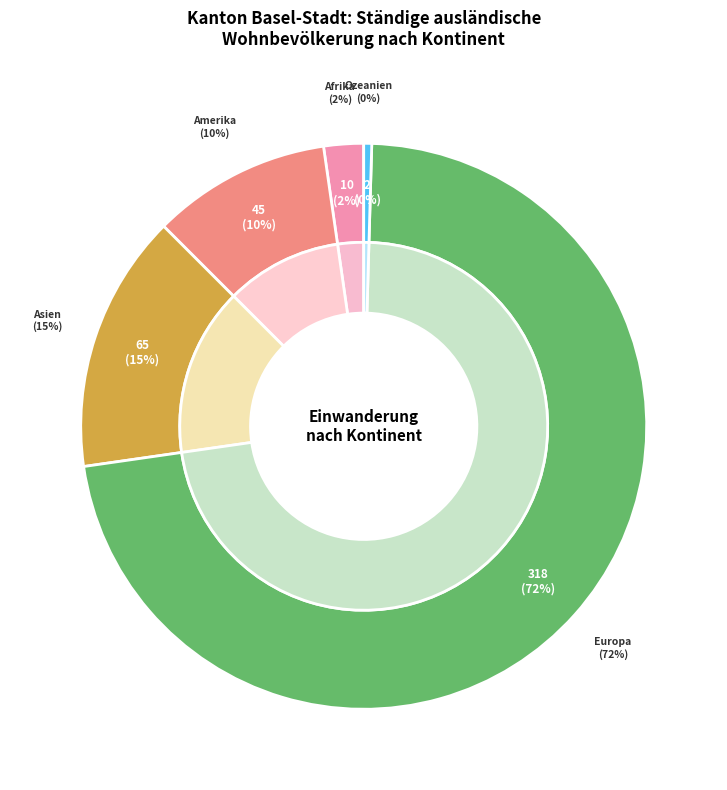

Does Europa account for over 50% of the chart?

Yes